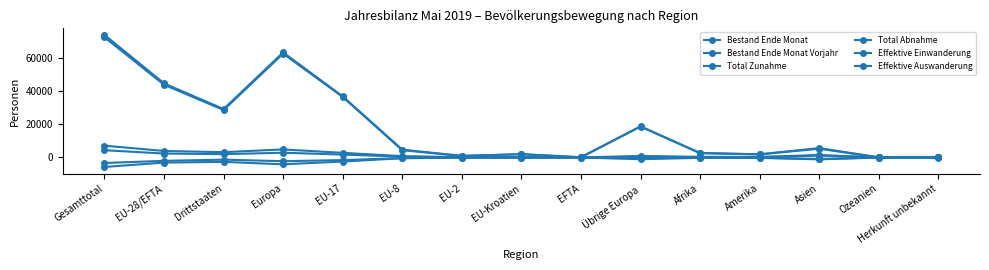

Rank the categories by Bestand Ende Monat Vorjahr value from lowest to highest.

Herkunft unbekannt, Ozeanien, EFTA, EU-2, Amerika, EU-Kroatien, Afrika, EU-8, Asien, Übrige Europa, Drittstaaten, EU-17, EU-28/EFTA, Europa, Gesamttotal